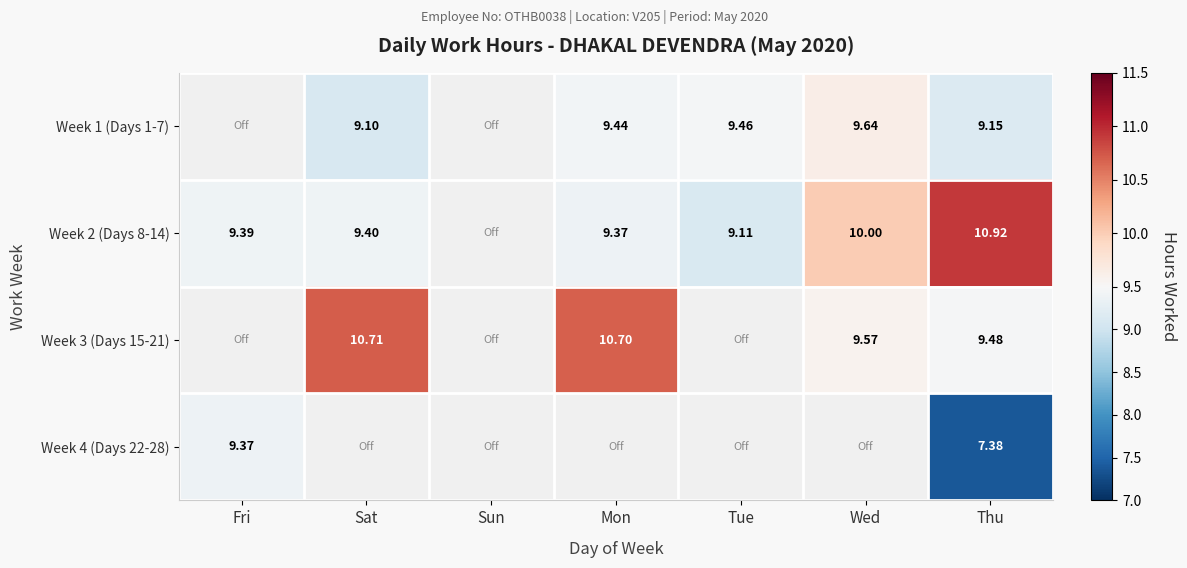

Rank the series at Thu from lowest to highest value.

Week 4 (Days 22-28), Week 1 (Days 1-7), Week 3 (Days 15-21), Week 2 (Days 8-14)